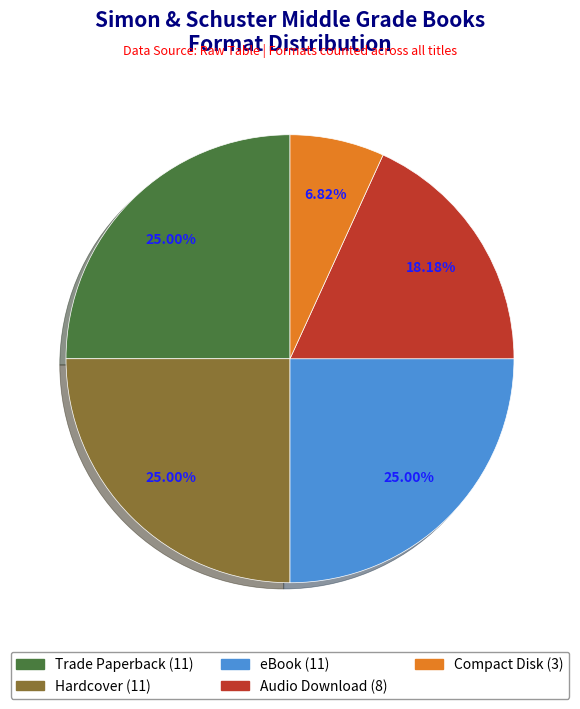

To the nearest percent, what is the average slice percentage?

20%